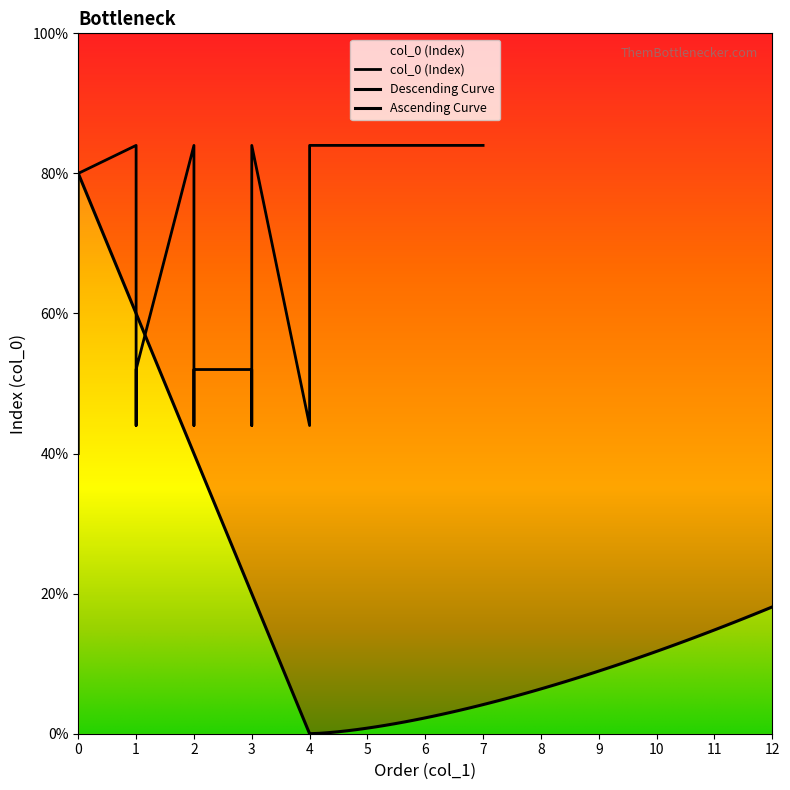

Between 3 and 1, which is larger?

1